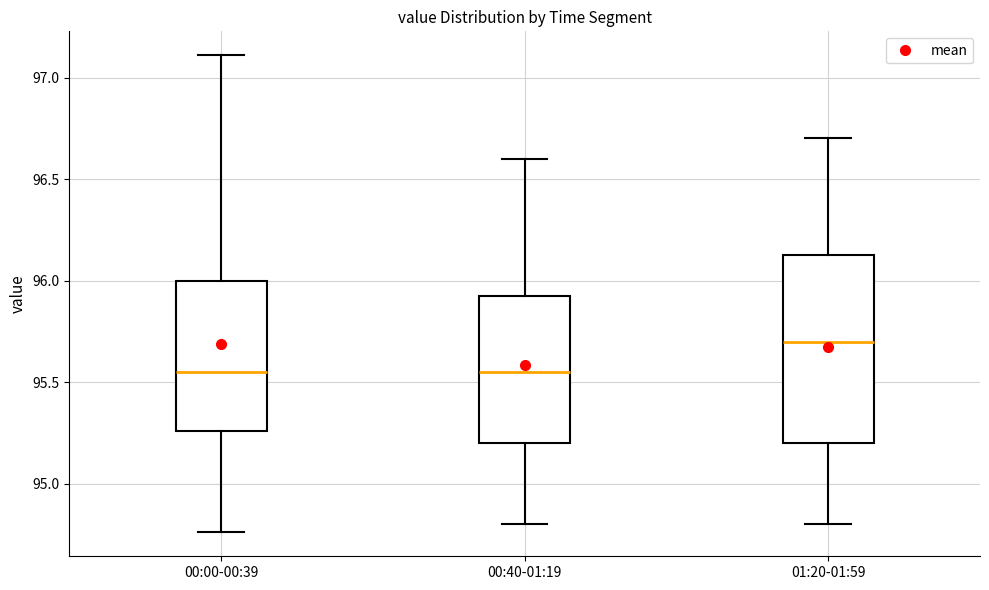

Reading left to right, transcribe this box plot: for each box, give where its median line is, the range the box spans, and where its two whiskers end, as read against the y-axis. The values are not printed on the chart, so give them approximately, as read against the axis.

00:00-00:39: median 95.55, box 95.25 to 96.00, whiskers 94.75 to 97.10
00:40-01:19: median 95.55, box 95.20 to 95.95, whiskers 94.80 to 96.60
01:20-01:59: median 95.70, box 95.20 to 96.15, whiskers 94.80 to 96.70